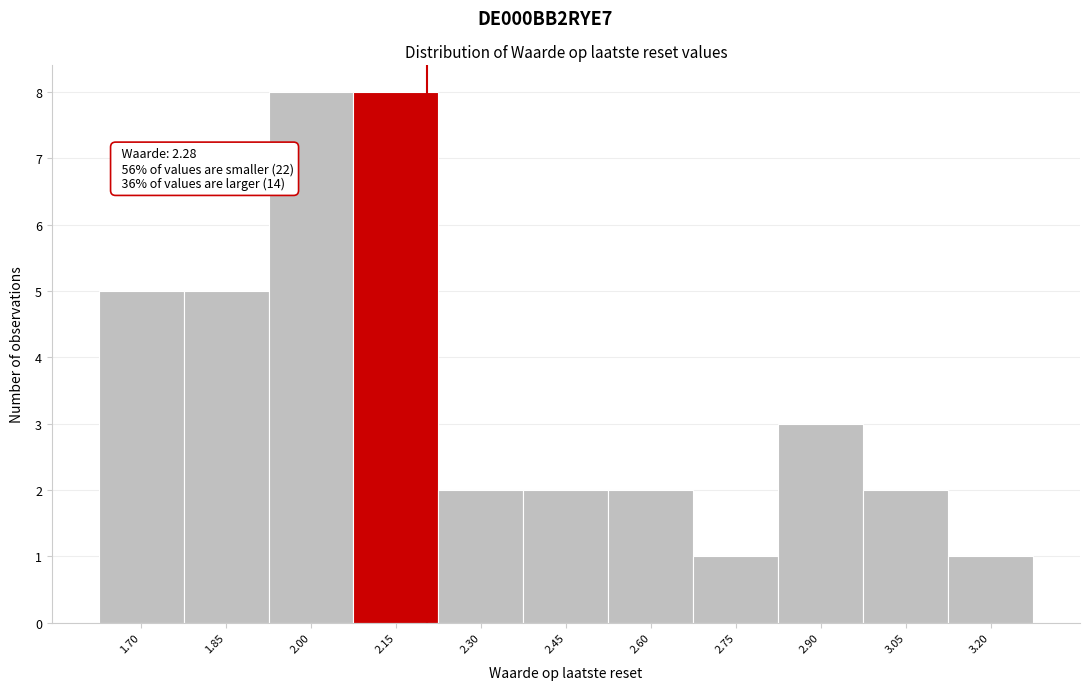

Reading left to right, what are all the values shown in this chart?

5	5	8	8	2	2	2	1	3	2	1